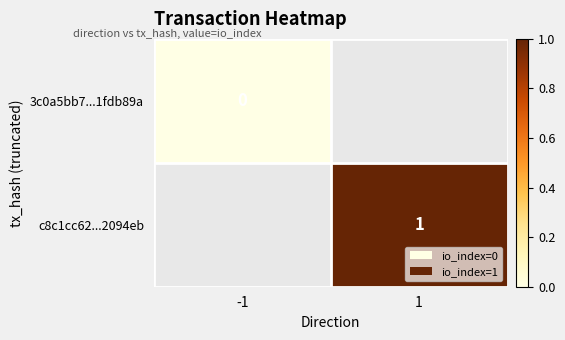

Is it true that c8c1cc62...2094eb equals 1.6 at 1?

False